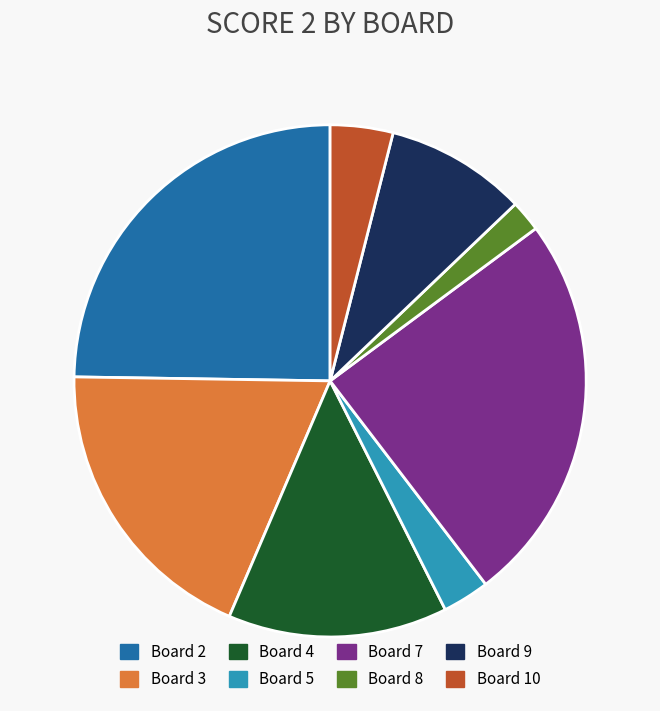

Which category has the smallest portion of the pie?

Board 8